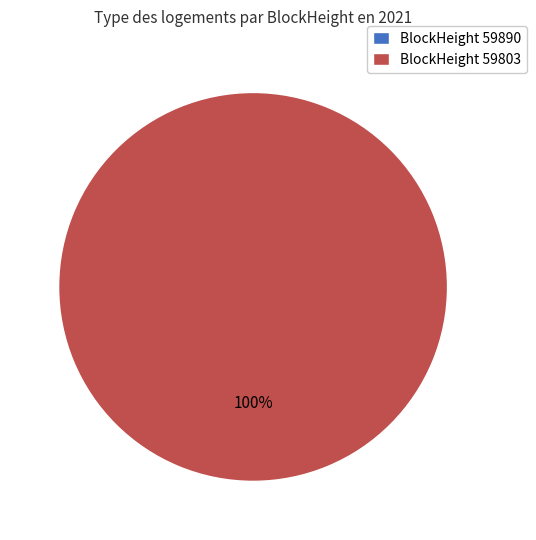

Which slice represents more than half of the pie?

59803